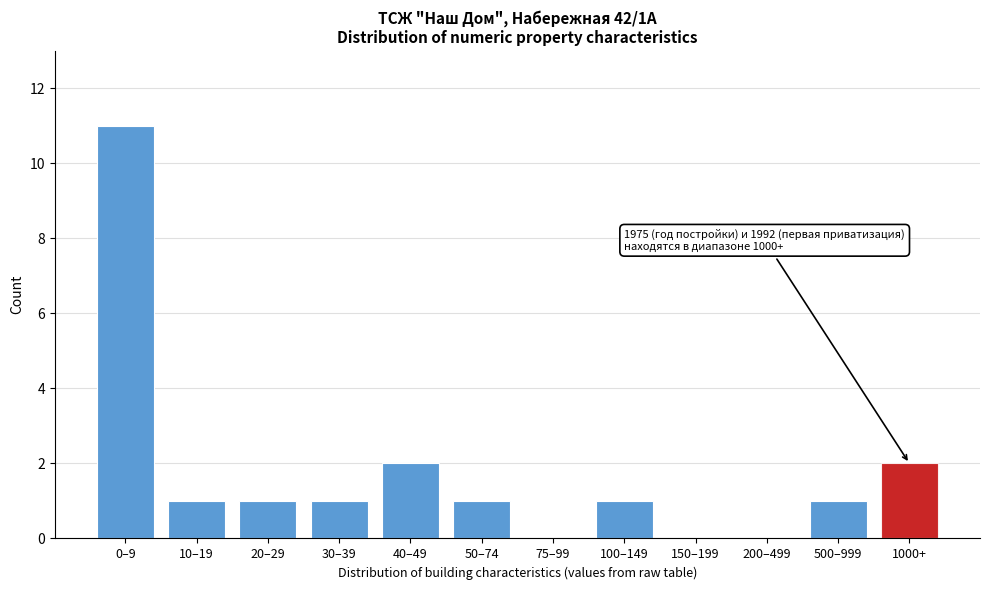

Reading right to left, extract all data points from this chart.

1000+=2	500–999=1	200–499=0	150–199=0	100–149=1	75–99=0	50–74=1	40–49=2	30–39=1	20–29=1	10–19=1	0–9=11